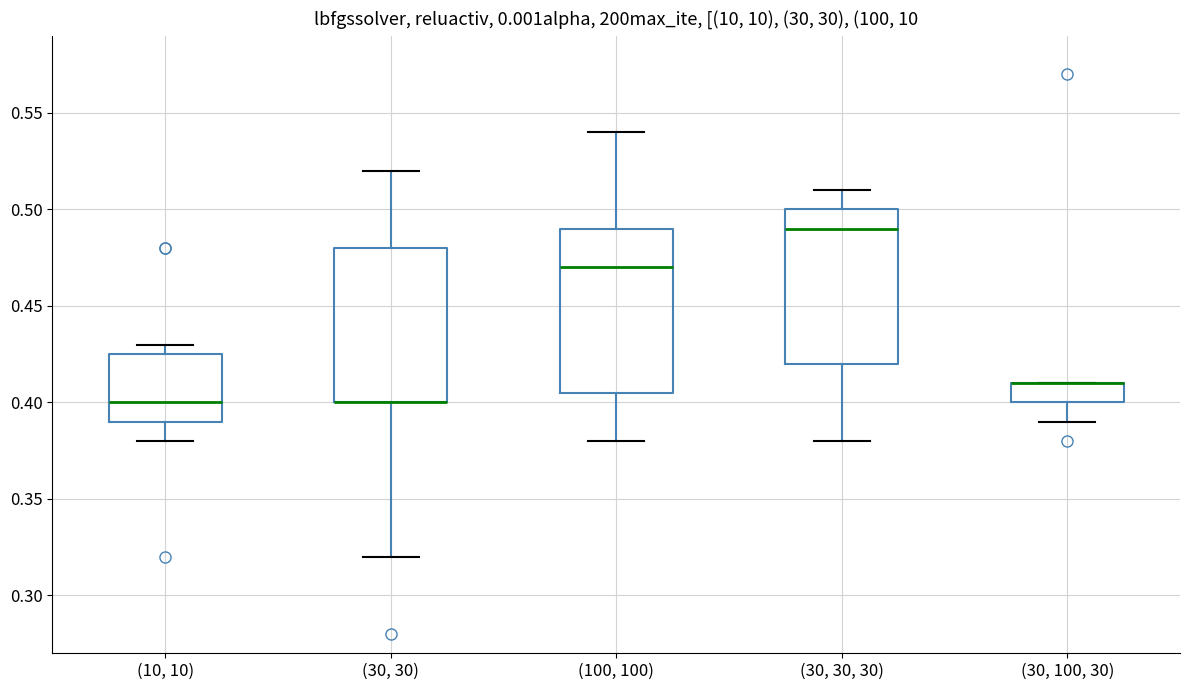

Reading left to right, transcribe this box plot: for each box, give where its median line is, the range the box spans, and where its two whiskers end, as read against the y-axis. The values are not printed on the chart, so give them approximately, as read against the axis.

(10, 10): median 0.400, box 0.390 to 0.425, whiskers 0.380 to 0.430
(30, 30): median 0.400 (drawn on the box's lower edge), box 0.400 to 0.480, whiskers 0.320 to 0.520
(100, 100): median 0.470, box 0.405 to 0.490, whiskers 0.380 to 0.540
(30, 30, 30): median 0.490, box 0.420 to 0.500, whiskers 0.380 to 0.510
(30, 100, 30): median 0.410 (drawn on the box's upper edge), box 0.400 to 0.410, whiskers 0.390 to 0.410